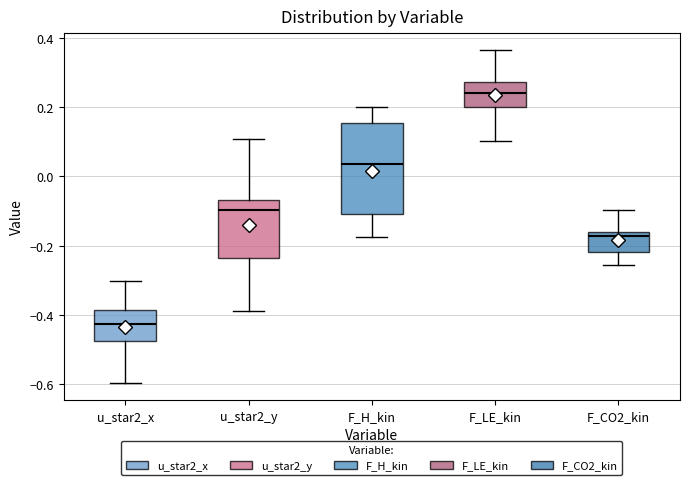

Which box's median line is the lowest?

u_star2_x